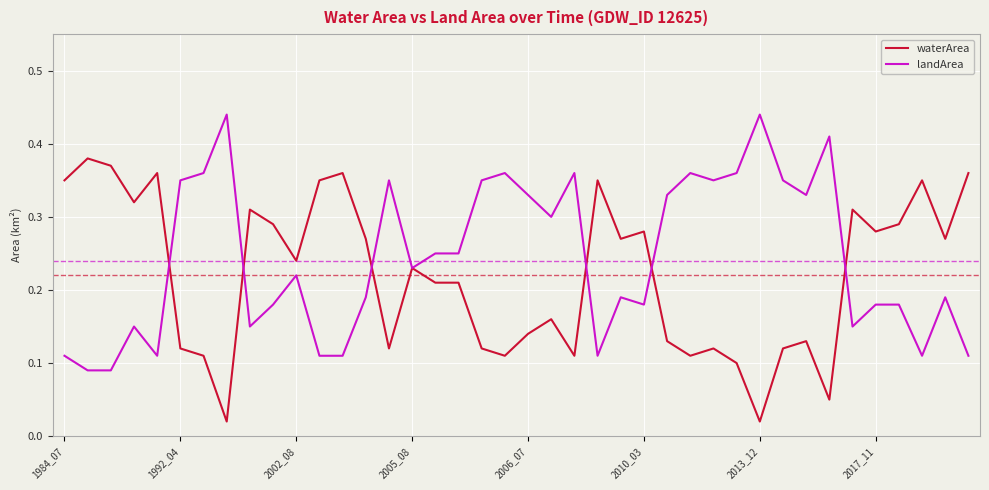

Rank the series by their maximum value, from highest to lowest.

landArea, waterArea